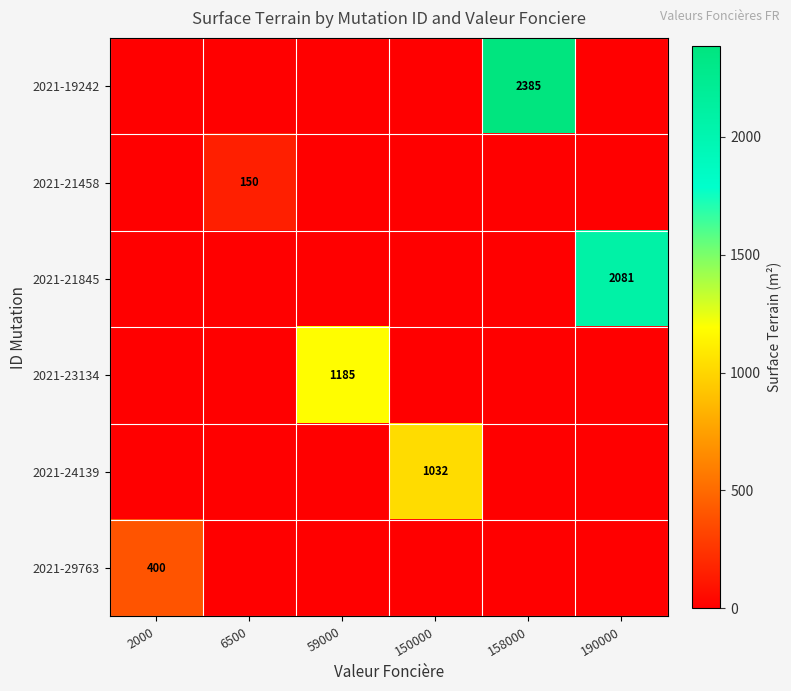

Which category has the lowest value across all series?

2000